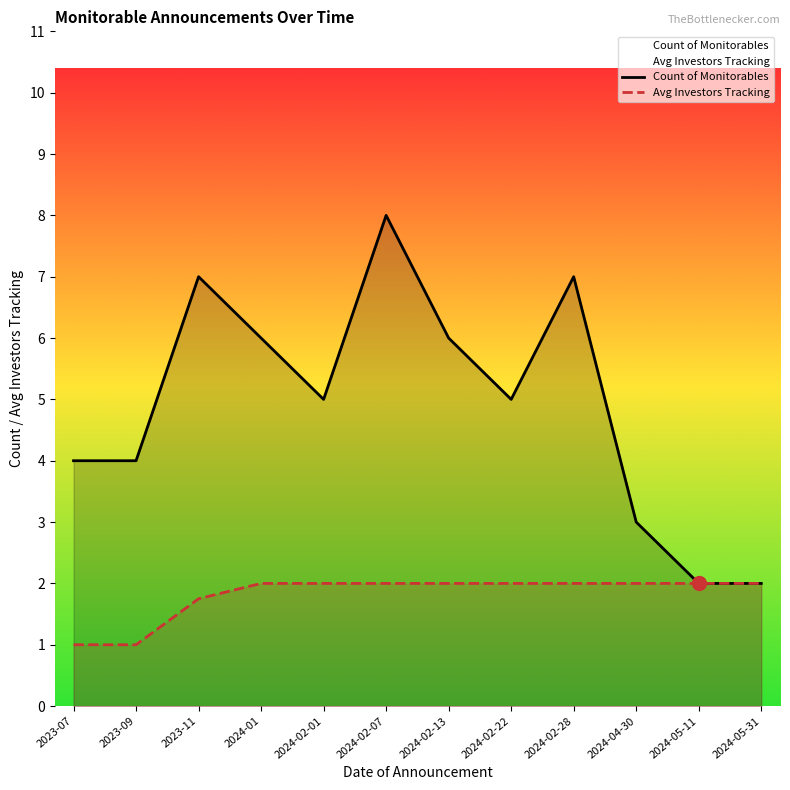

At which label does Count of Monitorables reach its peak?

2024-02-07